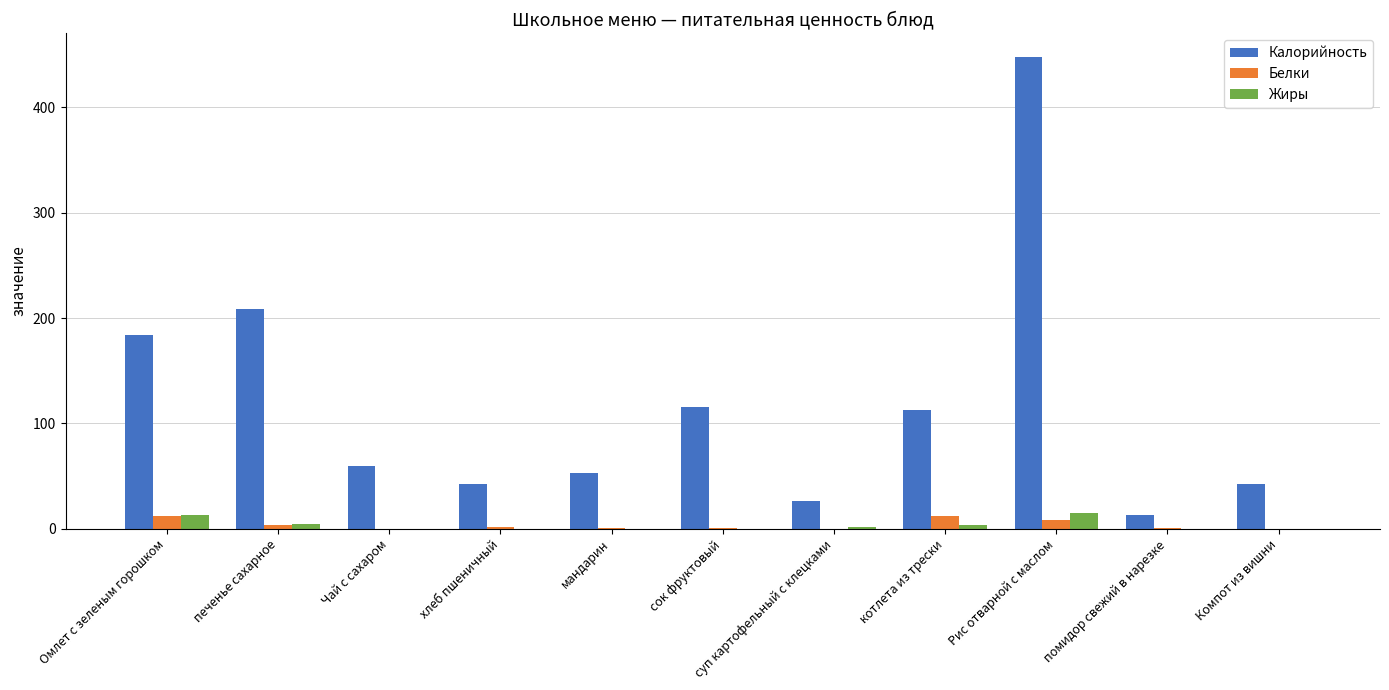

Which series has the largest total across all categories?

Калорийность